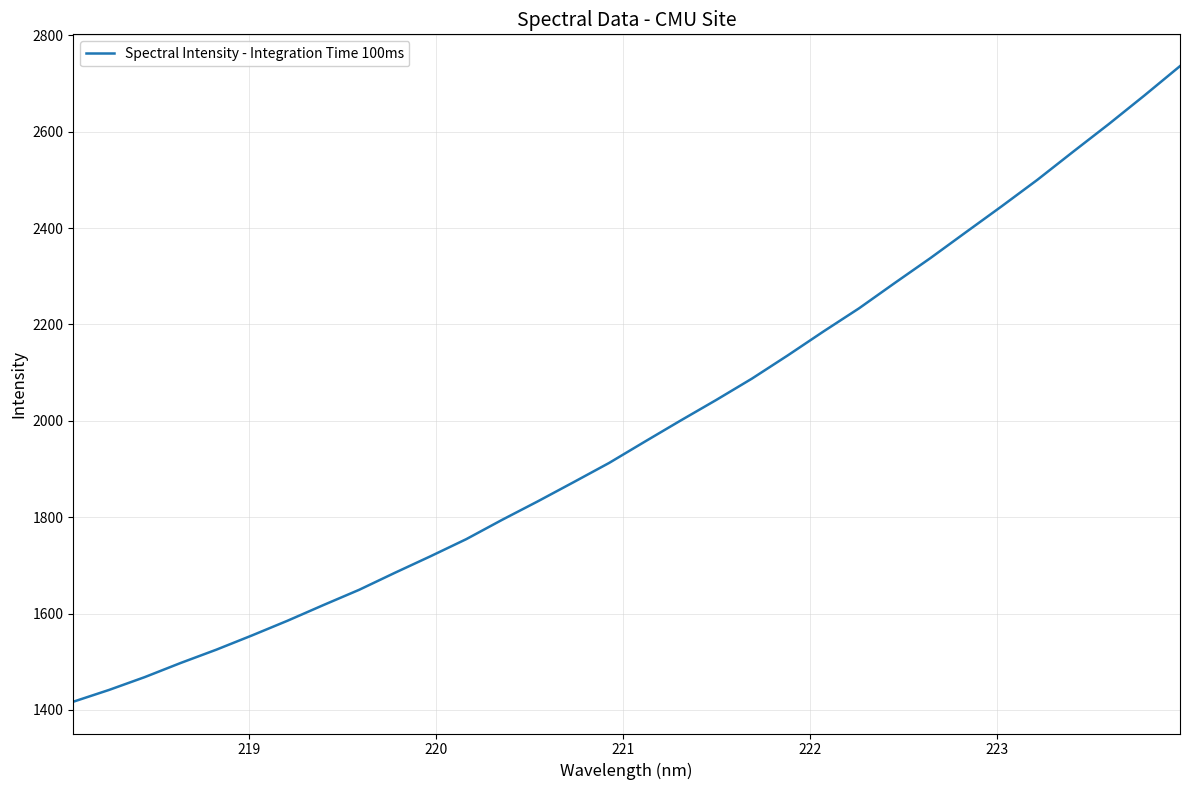

What is the minimum value shown in the chart?

1417.0